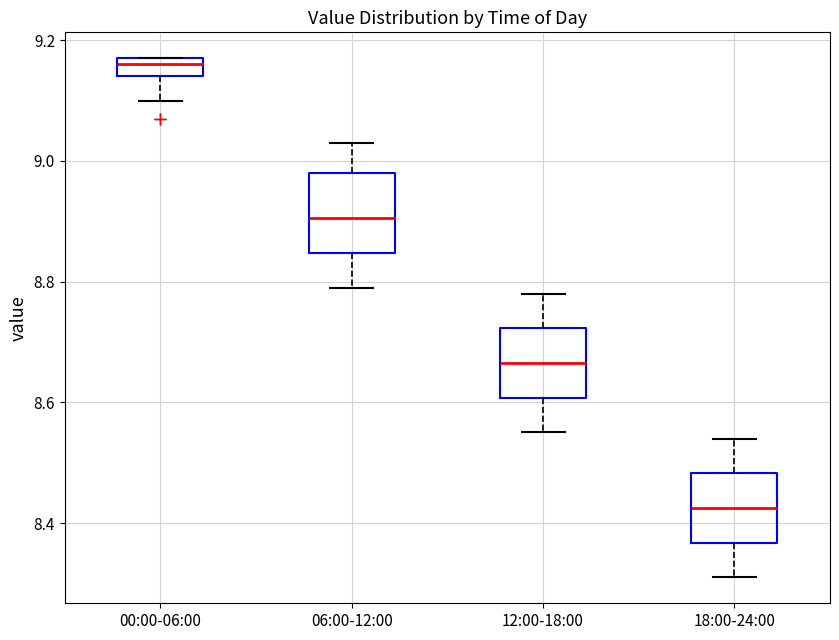

Which box has the highest median line?

00:00-06:00